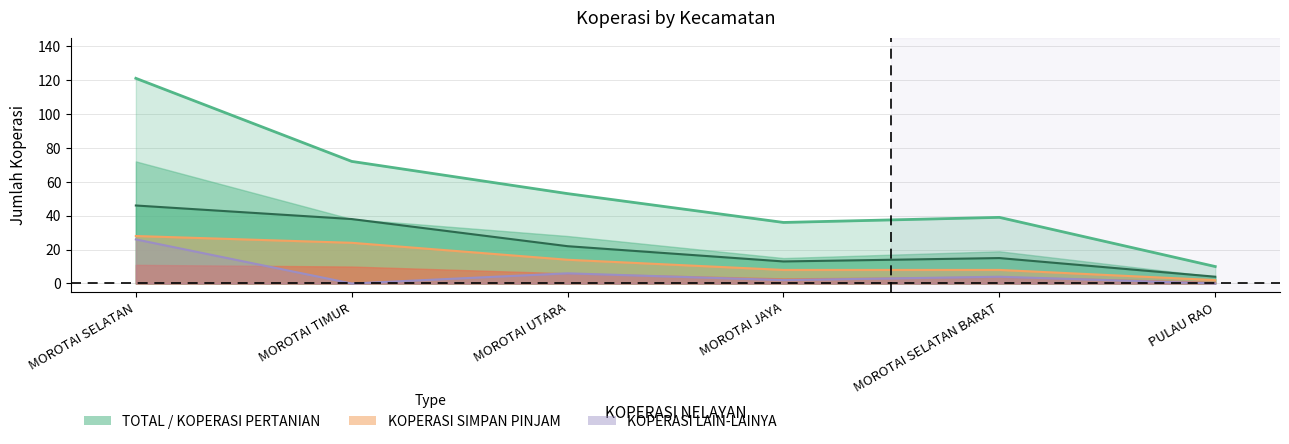

Reading left to right, what are all the values shown in this chart?

KOPERASI PERTANIAN: 46	38	22	13	15	4
KOPERASI PERKEBUNAN: 28	24	14	8	8	2
KOPERASI LAIN-LAINYA: 26	0	6	2	4	0
TOTAL: 121	72	53	36	39	10